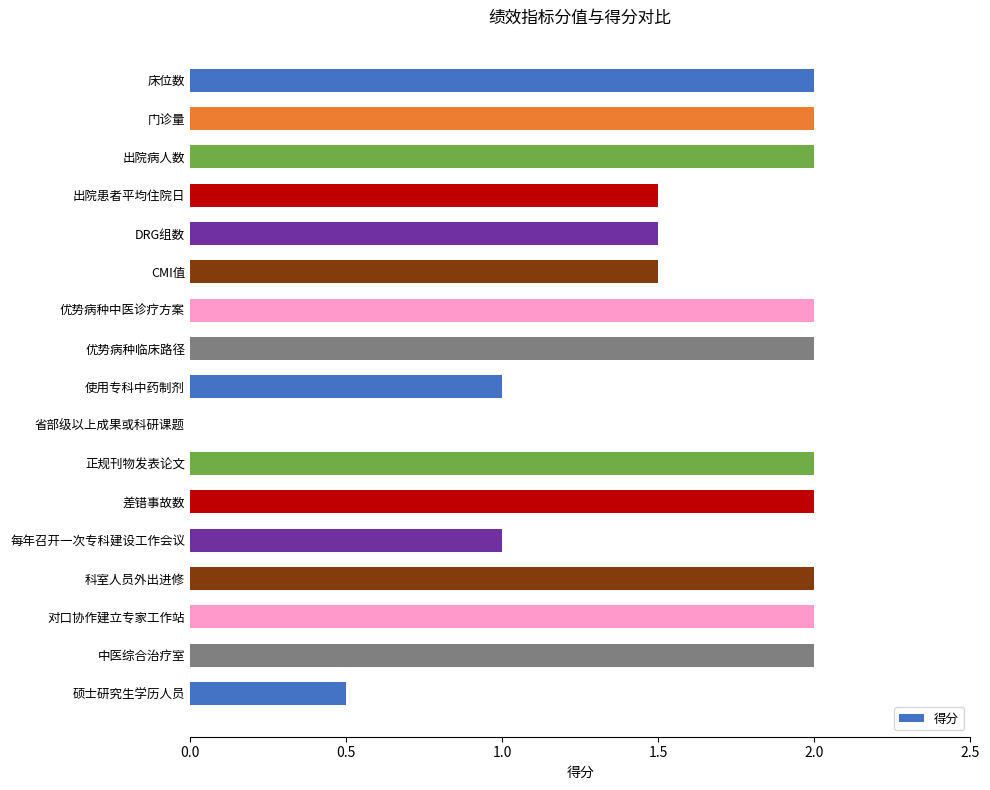

Reading top to bottom, extract all data points from this chart.

床位数=2.0	门诊量=2.0	出院病人数=2.0	出院患者平均住院日=1.5	DRG组数=1.5	CMI值=1.5	优势病种中医诊疗方案=2.0	优势病种临床路径=2.0	使用专科中药制剂=1.0	省部级以上成果或科研课题=0.0	正规刊物发表论文=2.0	差错事故数=2.0	每年召开一次专科建设工作会议=1.0	科室人员外出进修=2.0	对口协作建立专家工作站=2.0	中医综合治疗室=2.0	硕士研究生学历人员=0.5